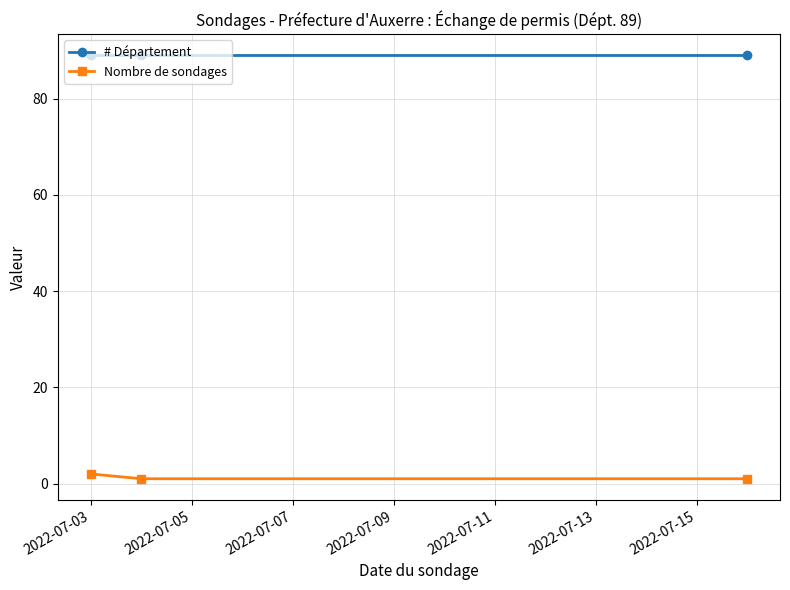

Which series has the largest total across all categories?

# Département